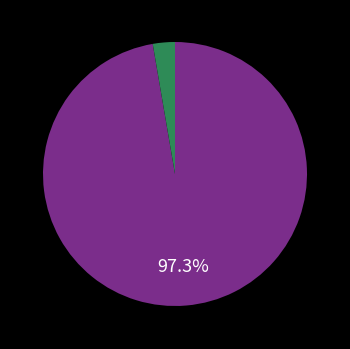

Is there a majority slice in this chart?

Yes